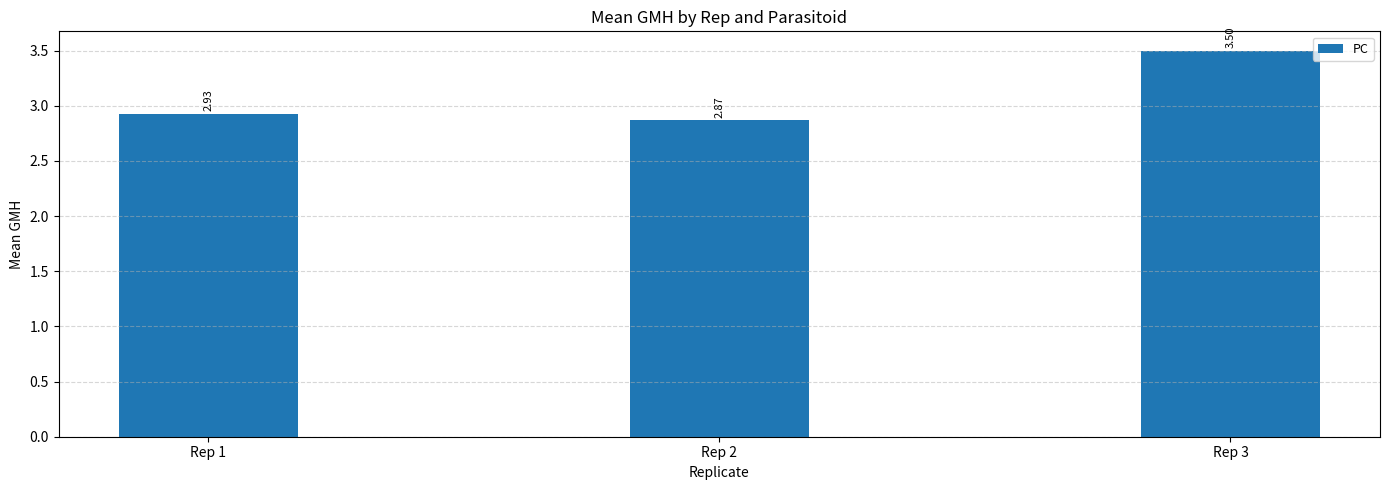

Is it true that the value at Rep 1 is 0.7?

False